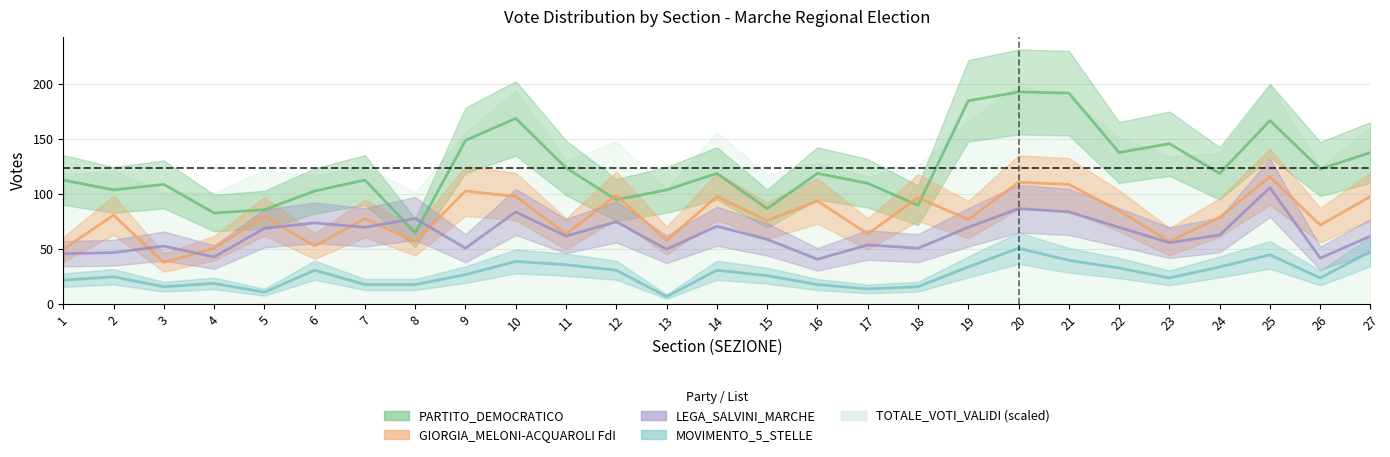

How many data points does each series have?

27